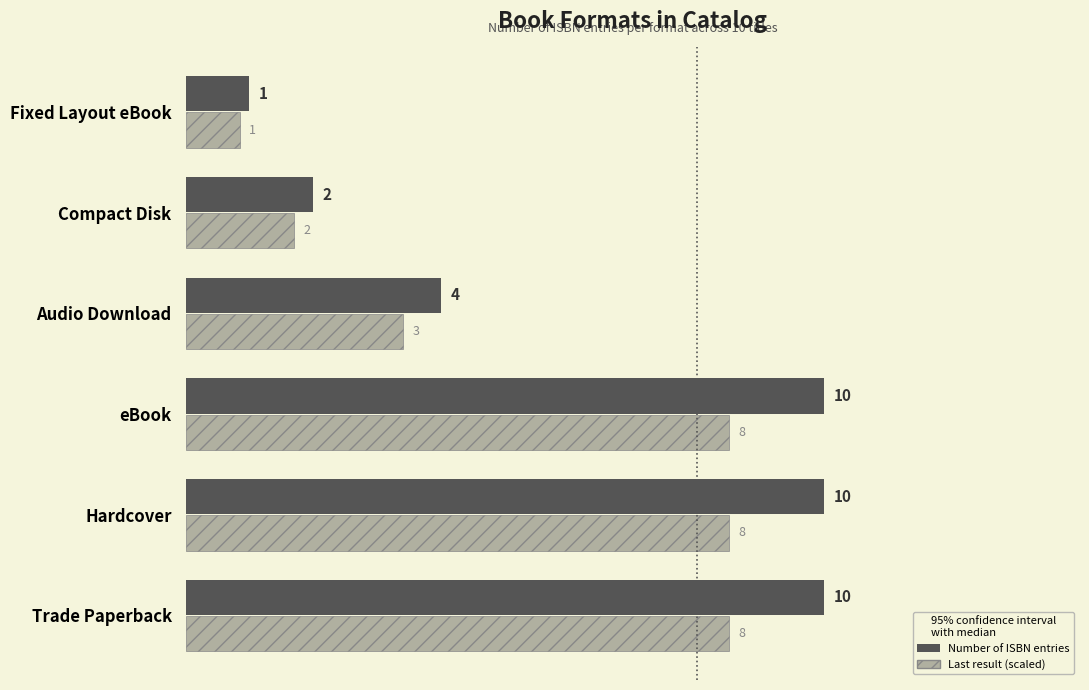

What are all the series names shown in the legend?

Number of ISBN entries, Last result (scaled)